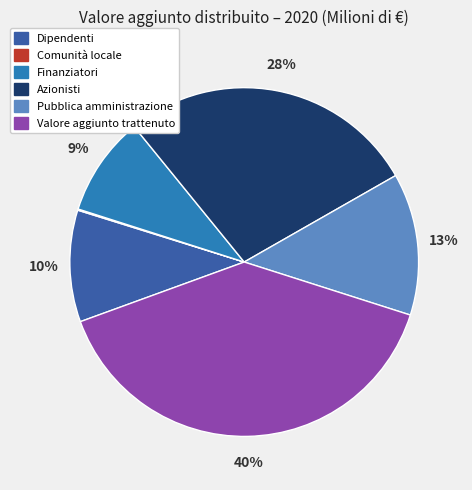

Between Azionisti and Dipendenti, which is larger?

Azionisti